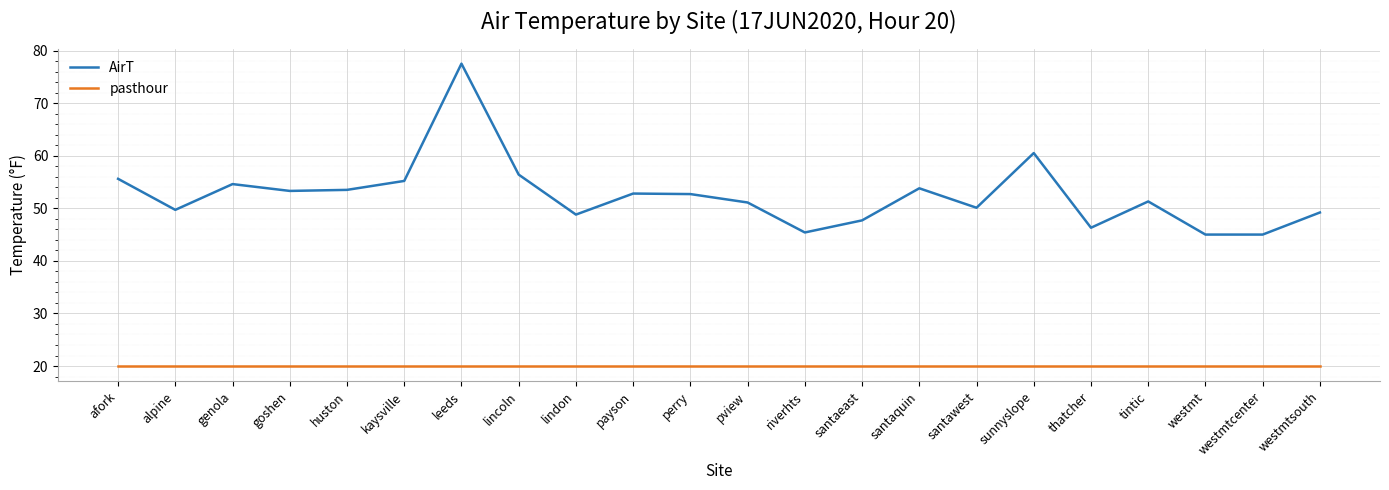

At which category is the sum across all series the highest?

leeds